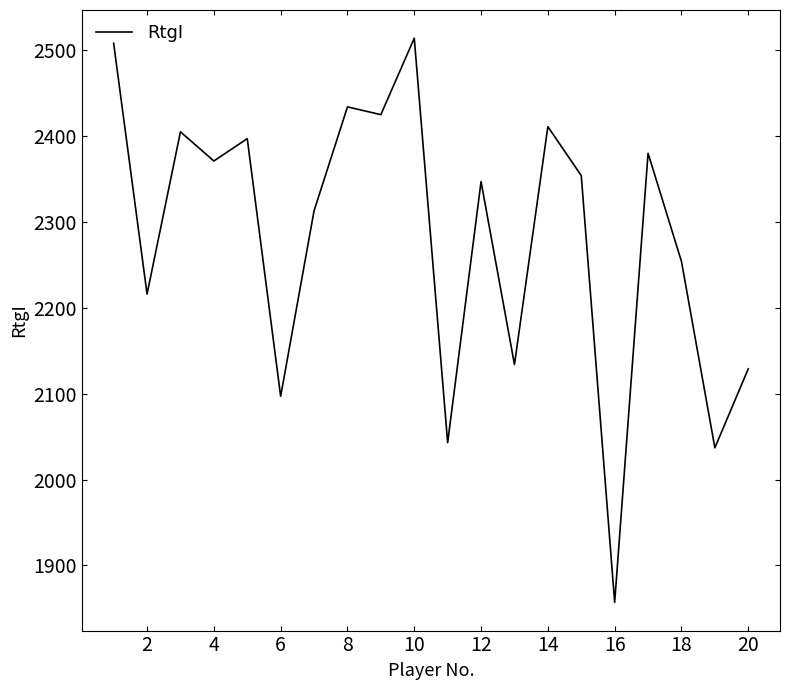

What is the maximum value shown in the chart?

2514